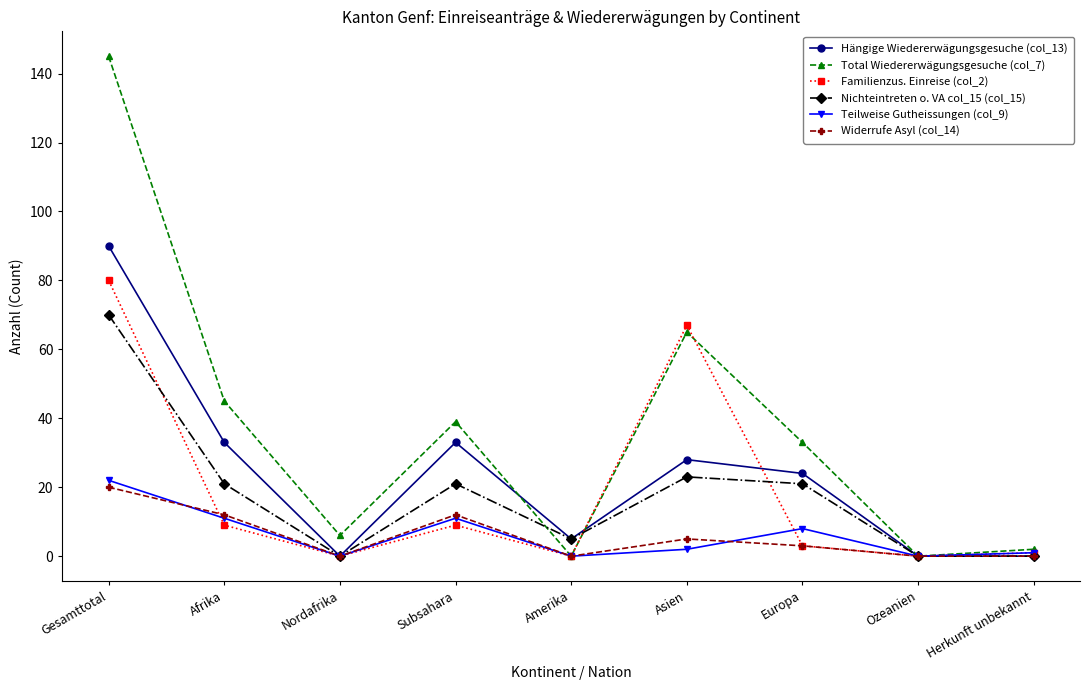

What is the label of the 6th point from the left?

Asien